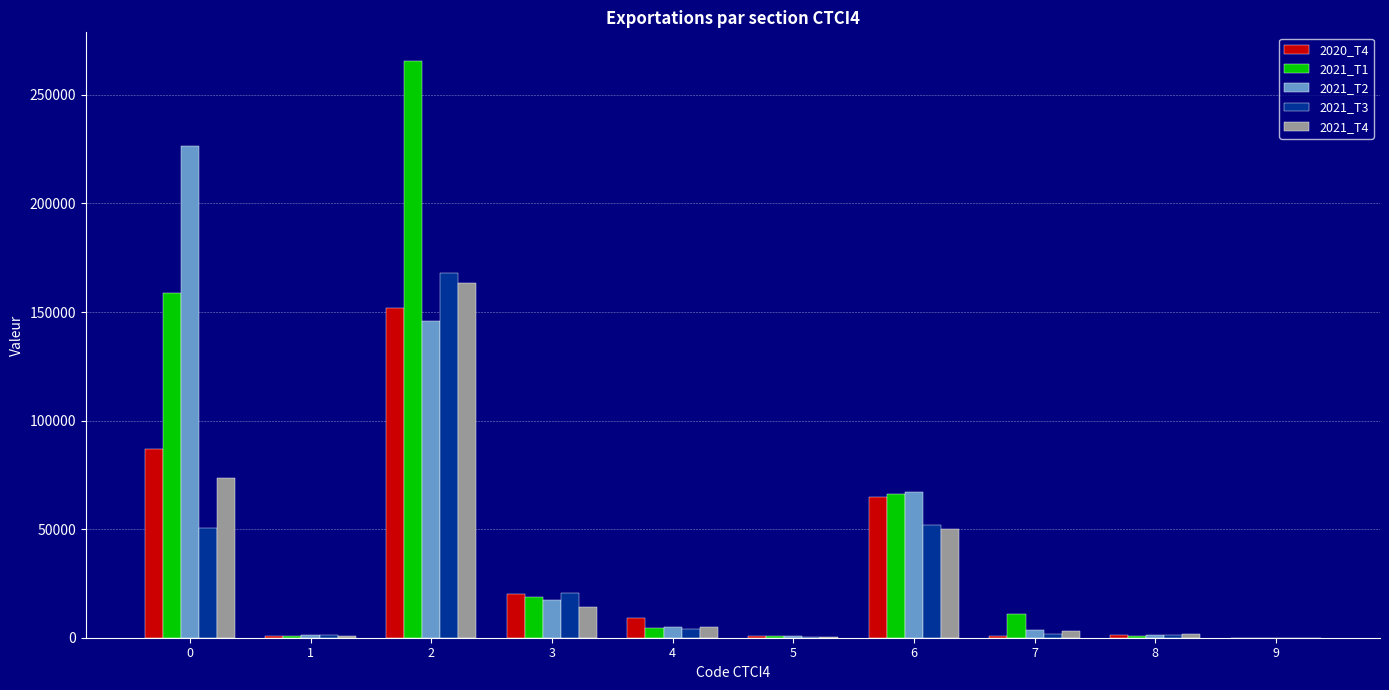

Are the bars grouped side by side (vs. stacked)?

Yes